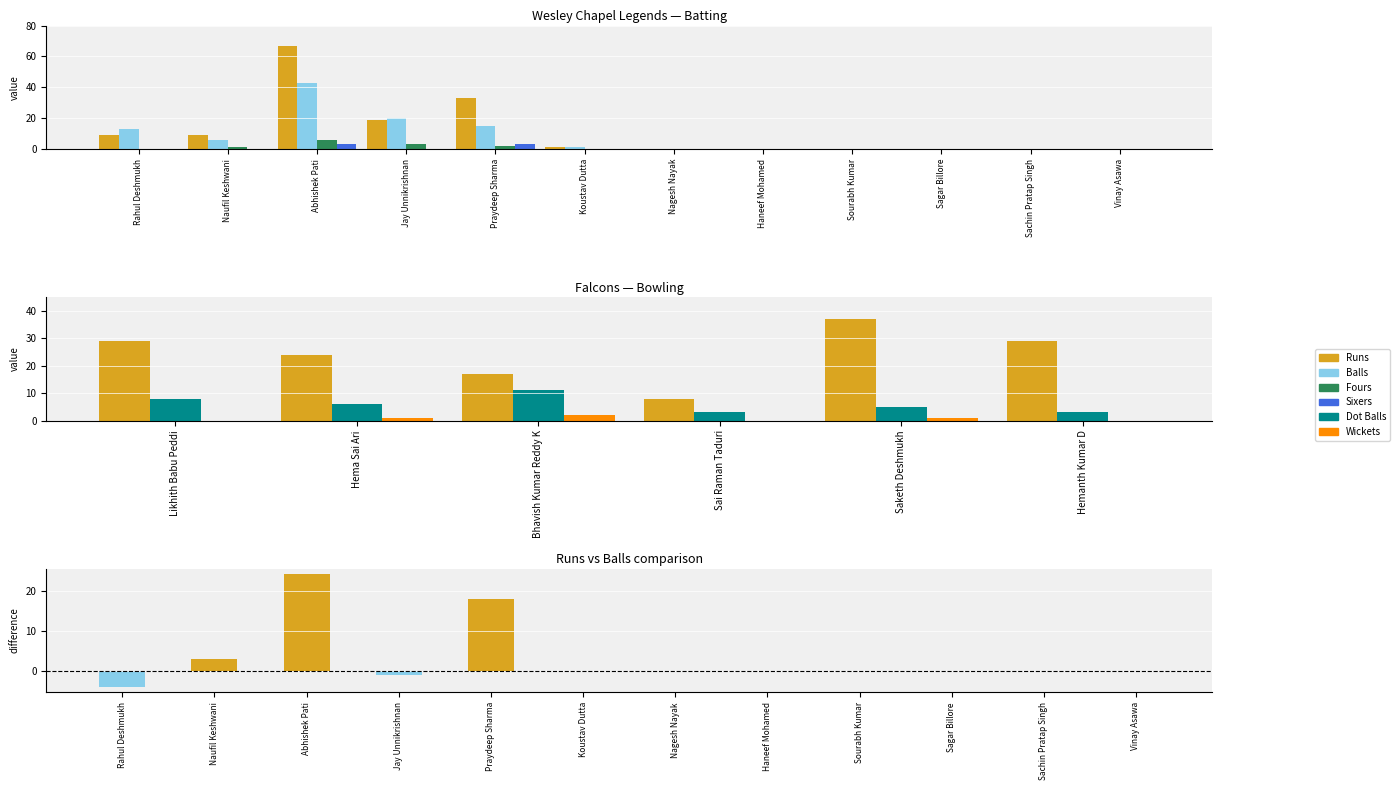

Which series has the largest total across all categories?

Runs